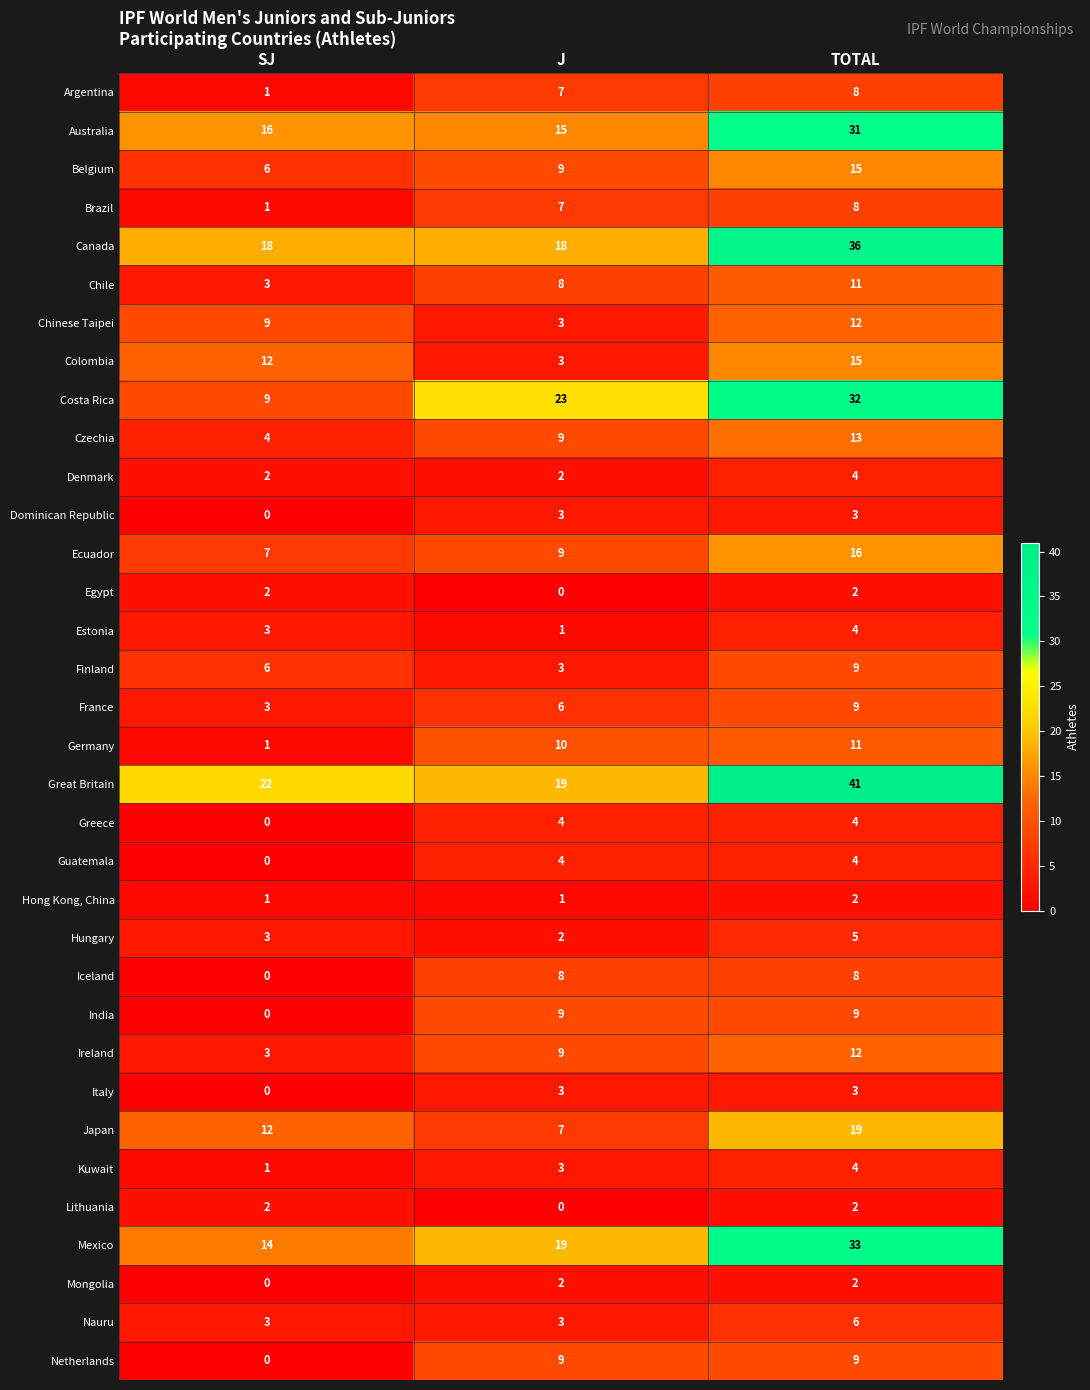

The Guatemala series shows 2 at TOTAL. True or false?

False